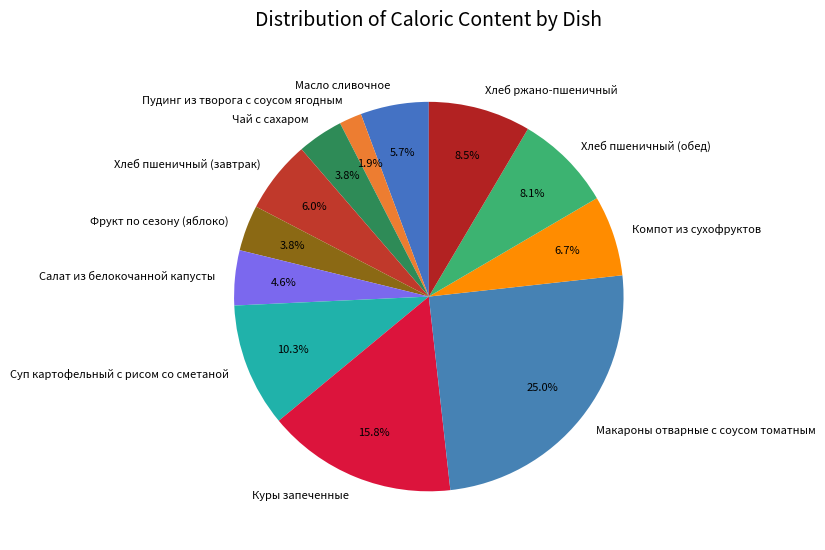

Does any single category account for the majority?

No